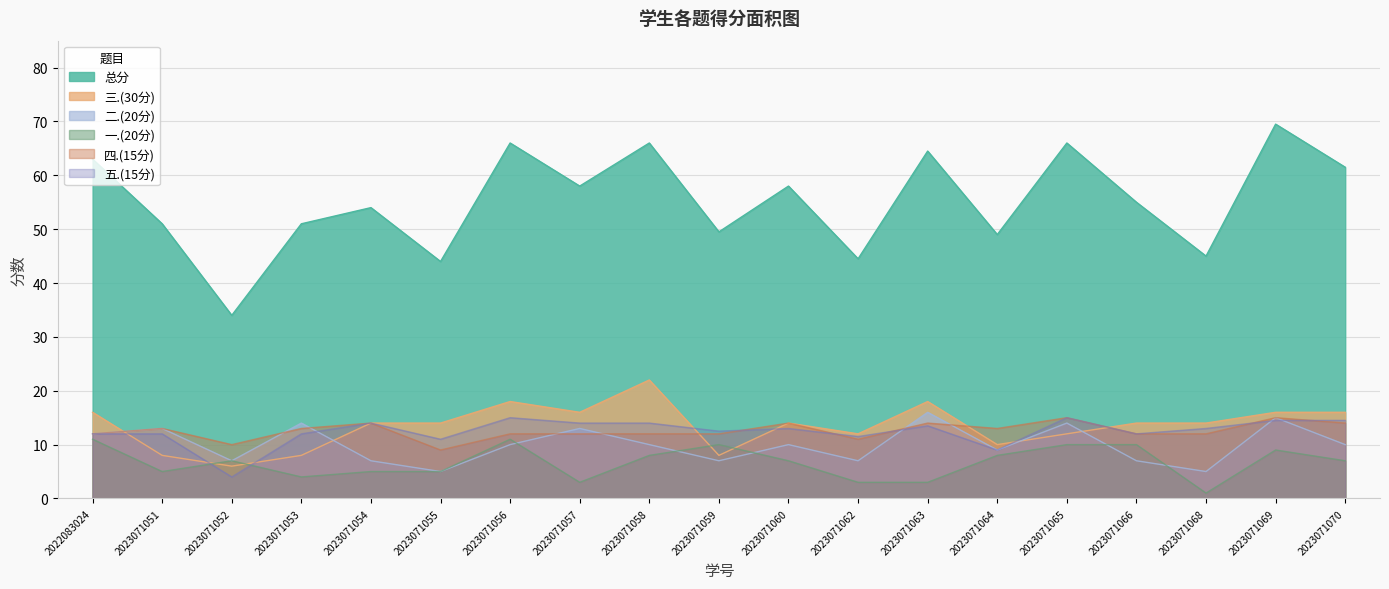

Rank the categories by 四.(15分) value from highest to lowest.

2023071065, 2023071069, 2023071054, 2023071060, 2023071063, 2023071070, 2023071051, 2023071053, 2023071064, 2022083024, 2023071056, 2023071057, 2023071058, 2023071059, 2023071066, 2023071068, 2023071062, 2023071052, 2023071055